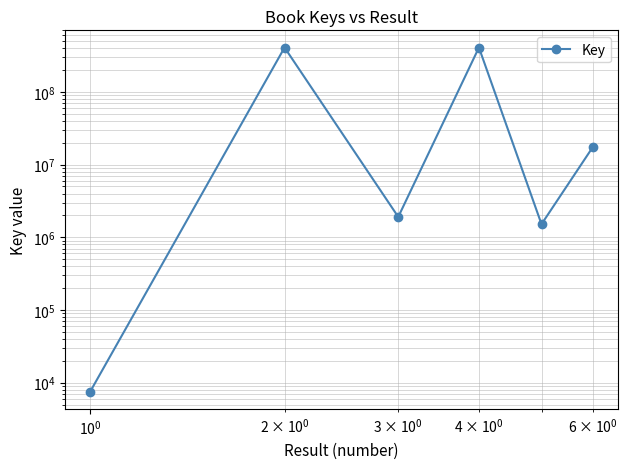

How many points are higher than both their immediate neighbors (excluding endpoints)?

2